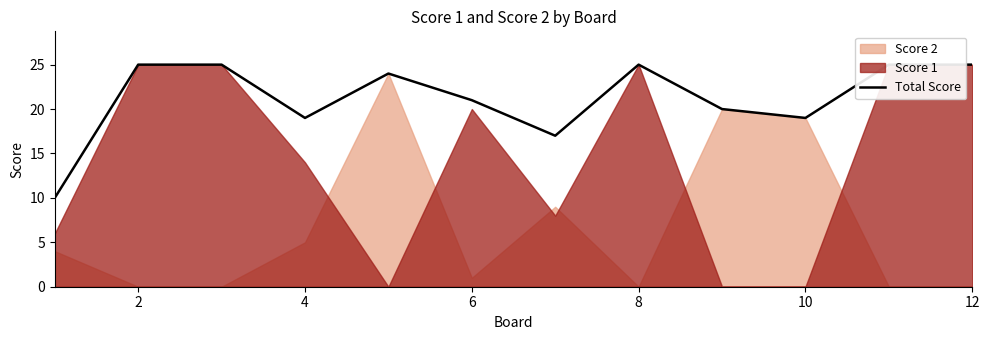

What is the value of the 7th point from the left?

17